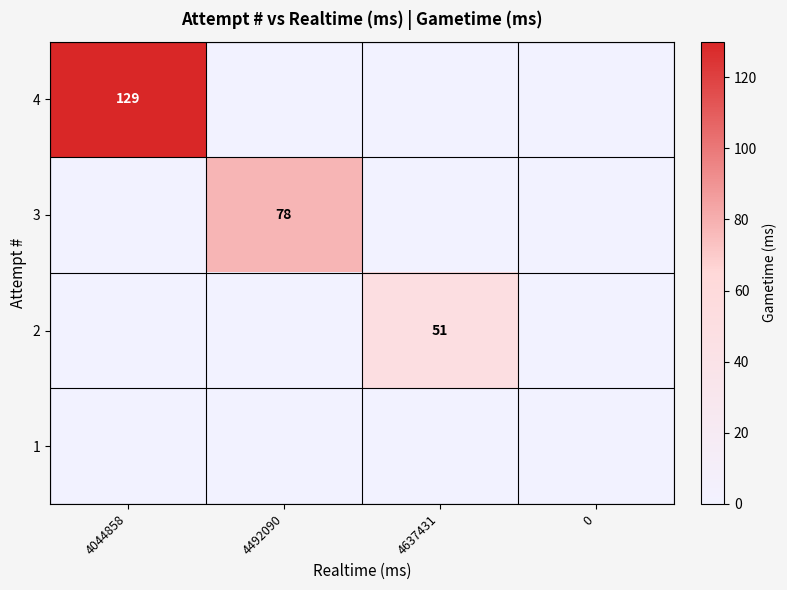

Count the number of categories in the chart.

4